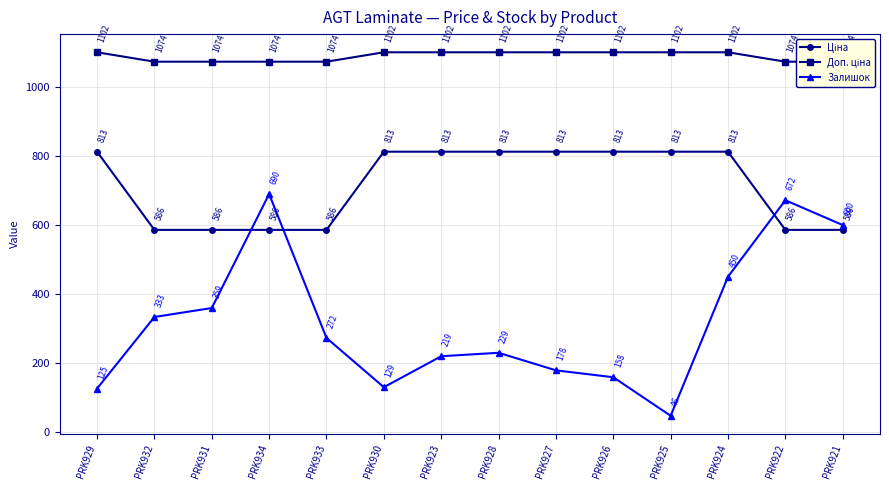

What is the label of the 8th point from the left?

PRK928